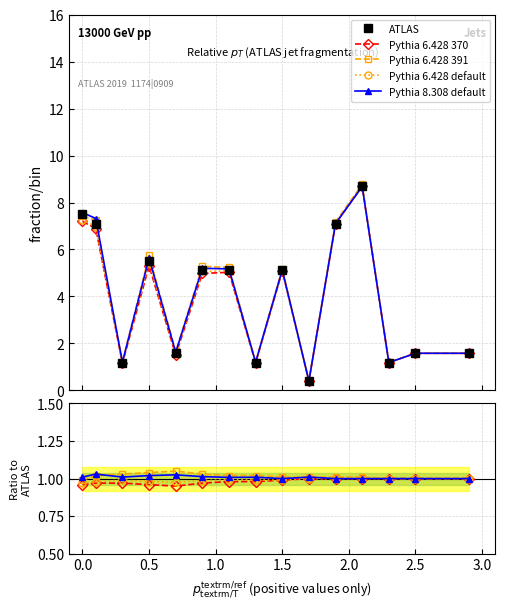

Which series has the widest spread of values?

ATLAS